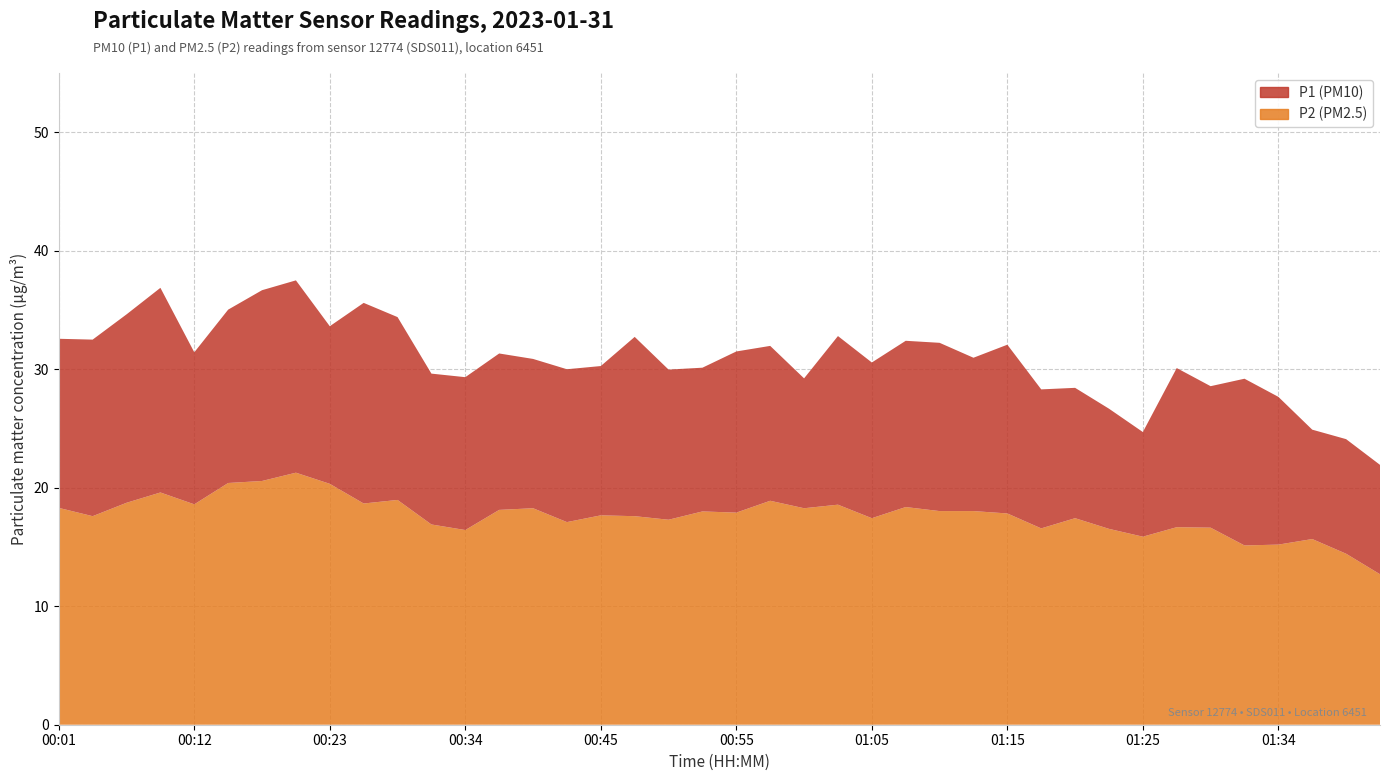

Reading right to left, list all the values displayed in this chart.

P1 (PM10): 01:42=21.9	01:39=24.1	01:37=24.9	01:34=27.7	01:32=29.2	01:29=28.6	01:27=30.1	01:25=24.7	01:22=26.7	01:20=28.4	01:17=28.3	01:15=32.1	01:12=31.0	01:10=32.2	01:07=32.4	01:05=30.6	01:02=32.8	01:00=29.2	00:58=32.0	00:55=31.5	00:53=30.1	00:50=30.0	00:48=32.7	00:45=30.3	00:42=30.0	00:40=30.9	00:37=31.3	00:34=29.3	00:32=29.6	00:29=34.4	00:26=35.6	00:23=33.6	00:21=37.5	00:18=36.7	00:15=35.0	00:12=31.4	00:09=36.9	00:07=34.6	00:04=32.5	00:01=32.6
P2 (PM2.5): 01:42=12.7	01:39=14.4	01:37=15.7	01:34=15.2	01:32=15.1	01:29=16.6	01:27=16.7	01:25=15.9	01:22=16.5	01:20=17.4	01:17=16.6	01:15=17.8	01:12=18.0	01:10=18.0	01:07=18.4	01:05=17.4	01:02=18.6	01:00=18.3	00:58=18.9	00:55=17.9	00:53=18.0	00:50=17.3	00:48=17.6	00:45=17.7	00:42=17.1	00:40=18.3	00:37=18.1	00:34=16.4	00:32=16.9	00:29=19.0	00:26=18.7	00:23=20.3	00:21=21.3	00:18=20.6	00:15=20.4	00:12=18.6	00:09=19.6	00:07=18.7	00:04=17.6	00:01=18.3